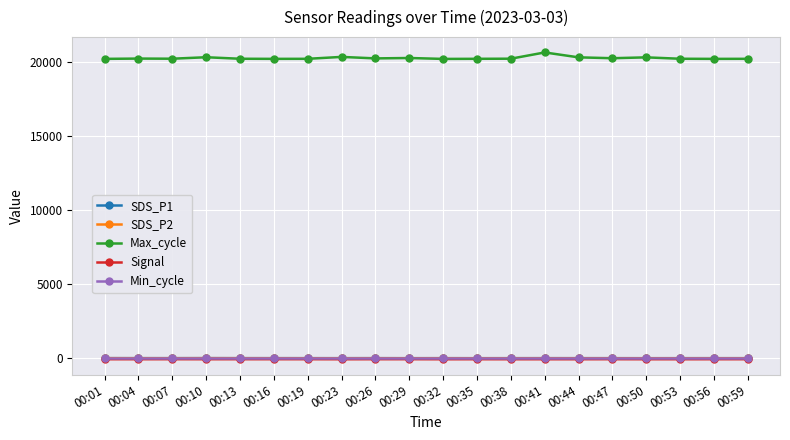

What is the value of the Max_cycle point at the 20th from the left?

20190.0